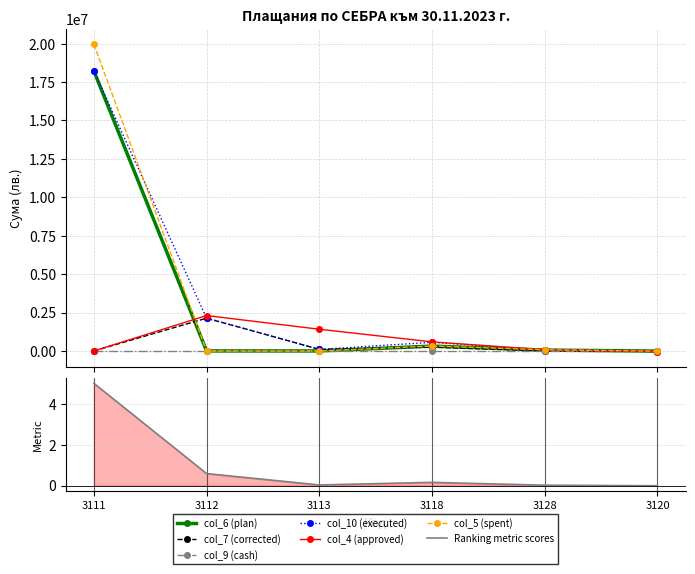

At which label does col_5 (spent) first exceed 76827?

3111